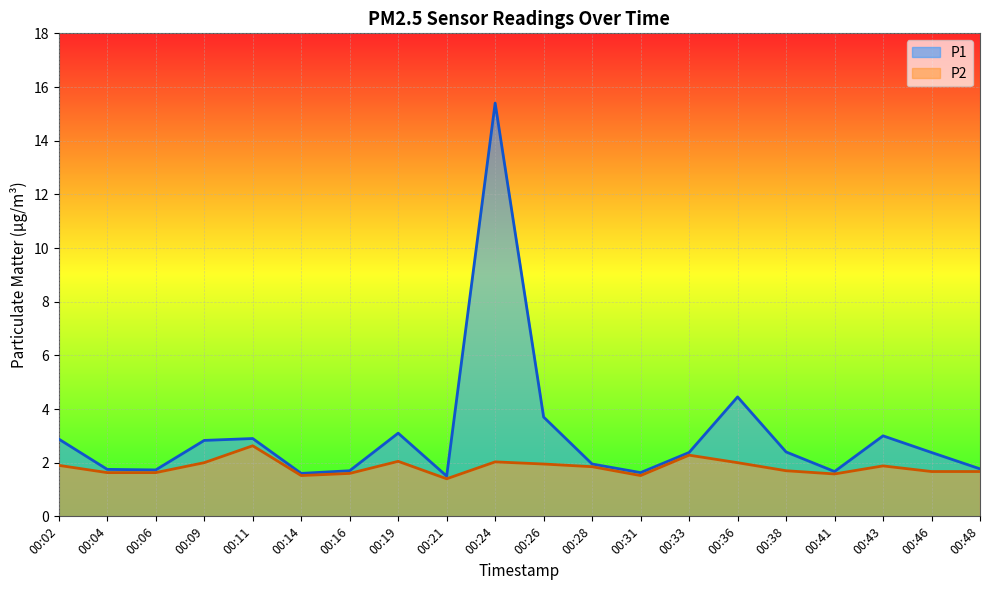

List the series in order of their overall mean, highest first.

P1, P2